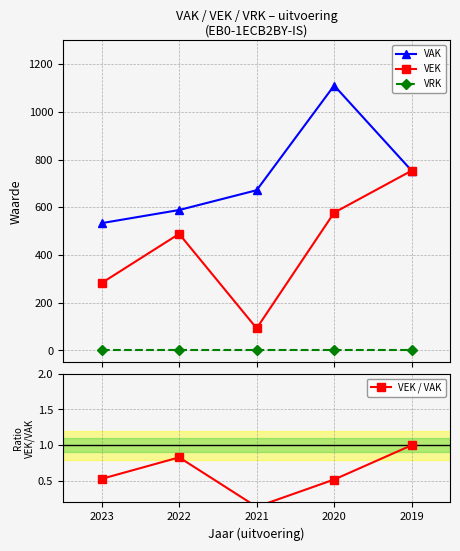

In VEK, how many points are lower than both neighbors (excluding endpoints)?

1